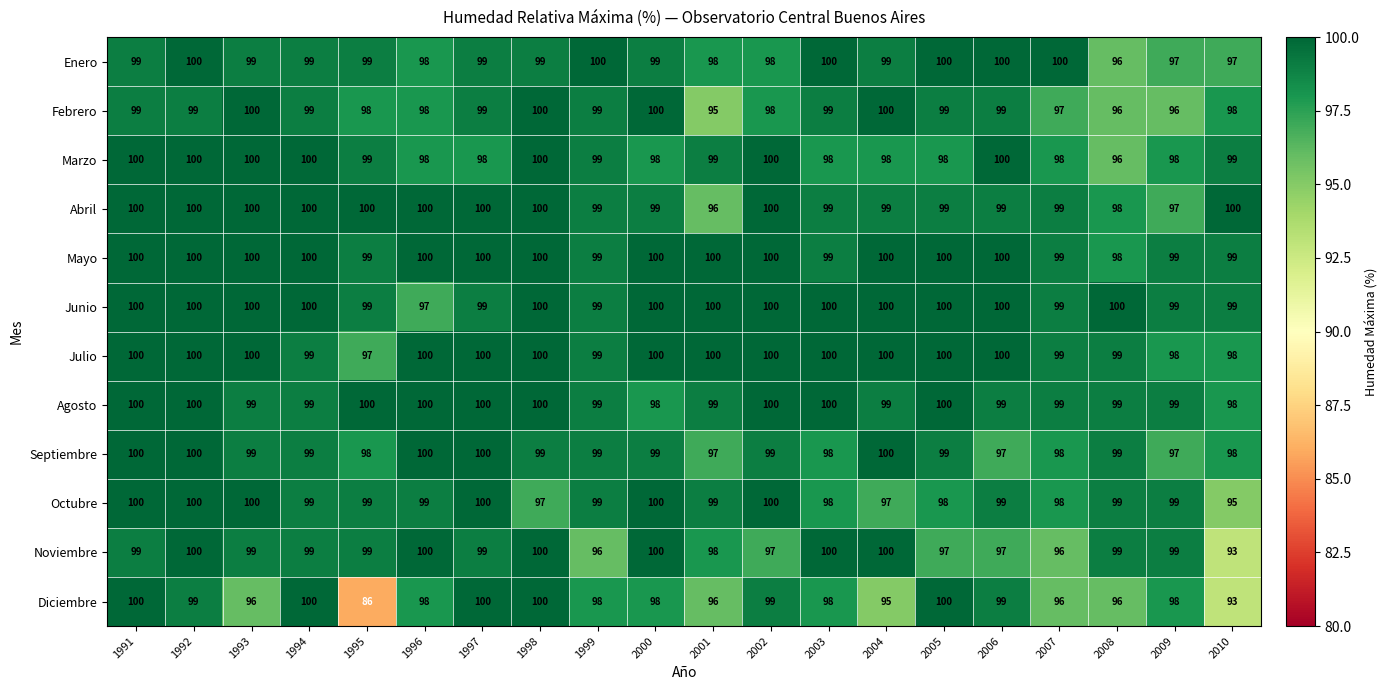

The value of Agosto at 2005 is 100. True or false?

True